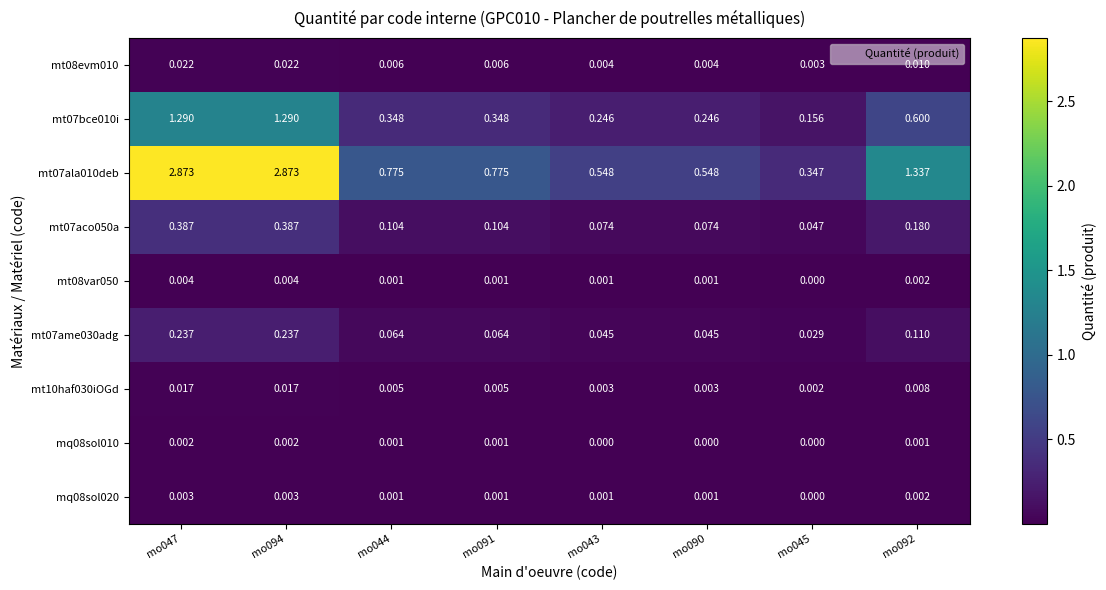

Is the value of mq08sol010 at mo044 greater than the value of mt10haf030iOGd at mo092?

No